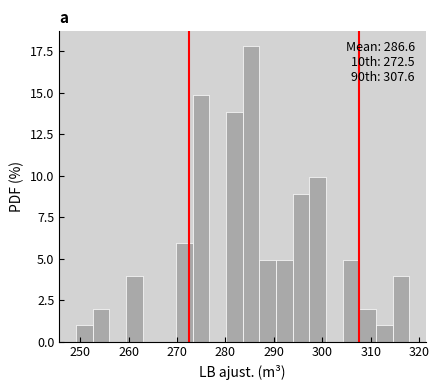

Read against the x-axis, roughly where is the centre of the tallest bar?

285